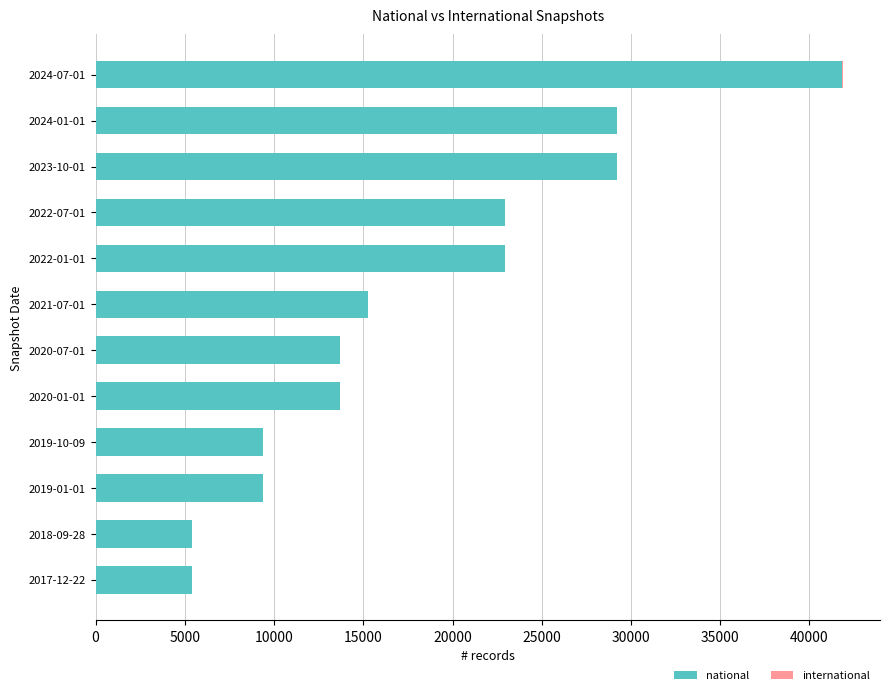

What is the sum of all national values?

218521